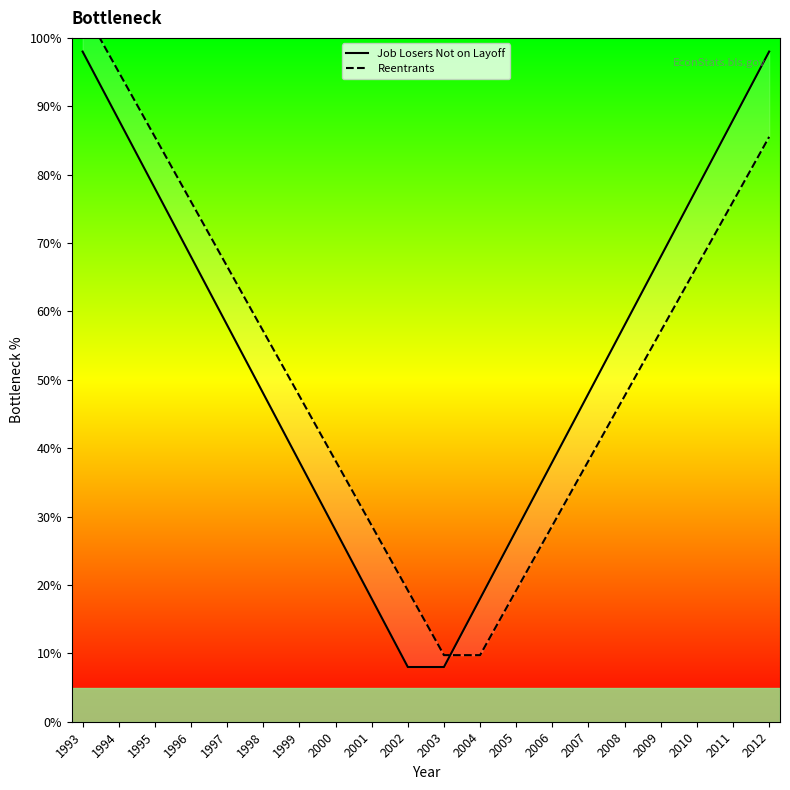

Which has a higher value, 2001 or 2002?

2001